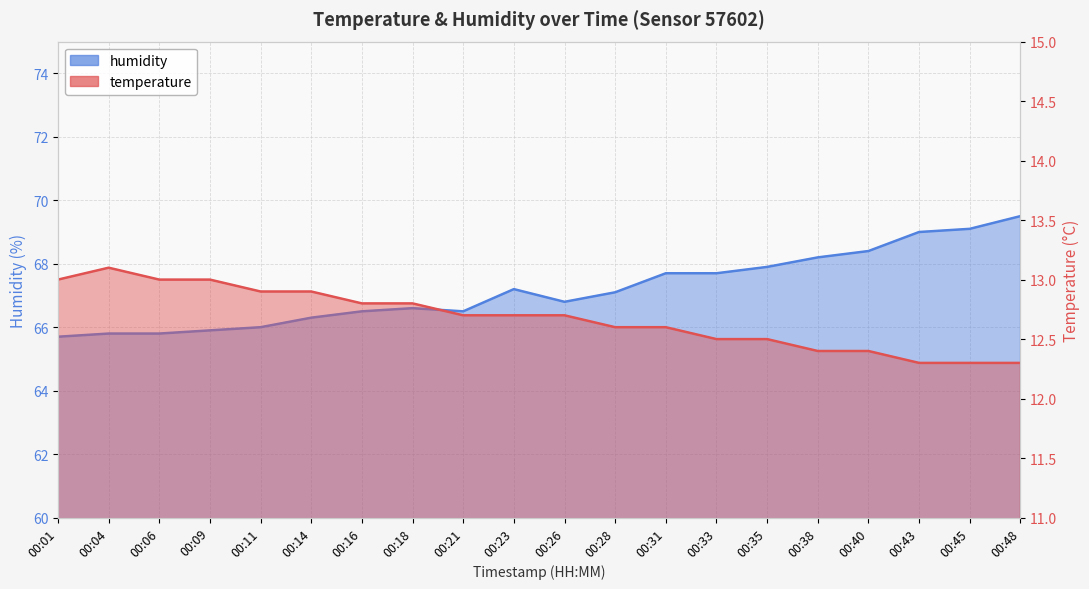

What is the value of the humidity point at the 19th from the left?

69.1